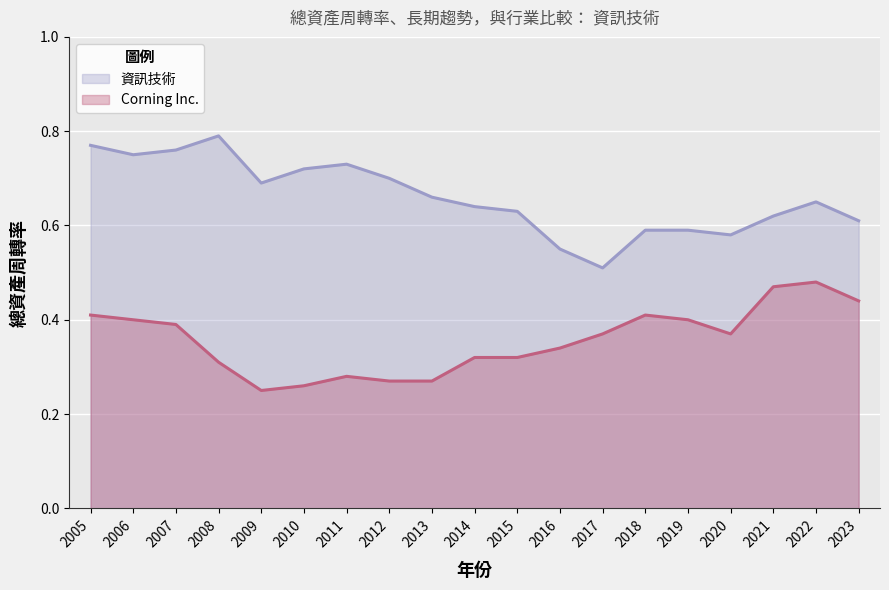

At which label is 資訊技術 closest to 0?

2017